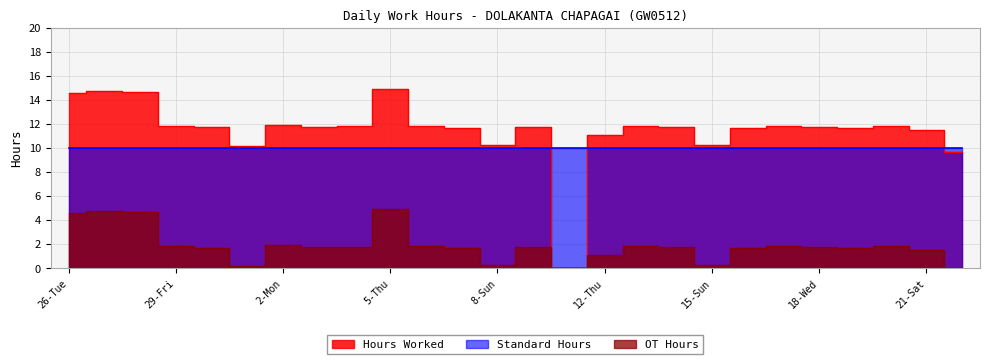

What is the difference between the maximum and minimum values in the Hours Worked series?

14.9